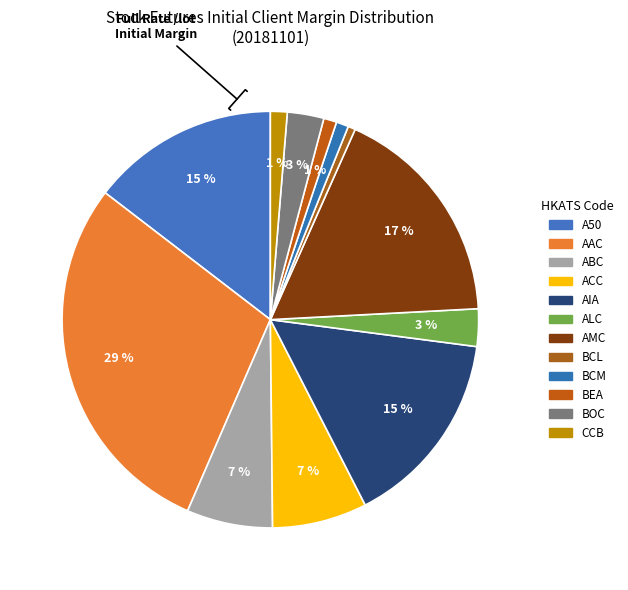

How many slices are in this pie chart?

12